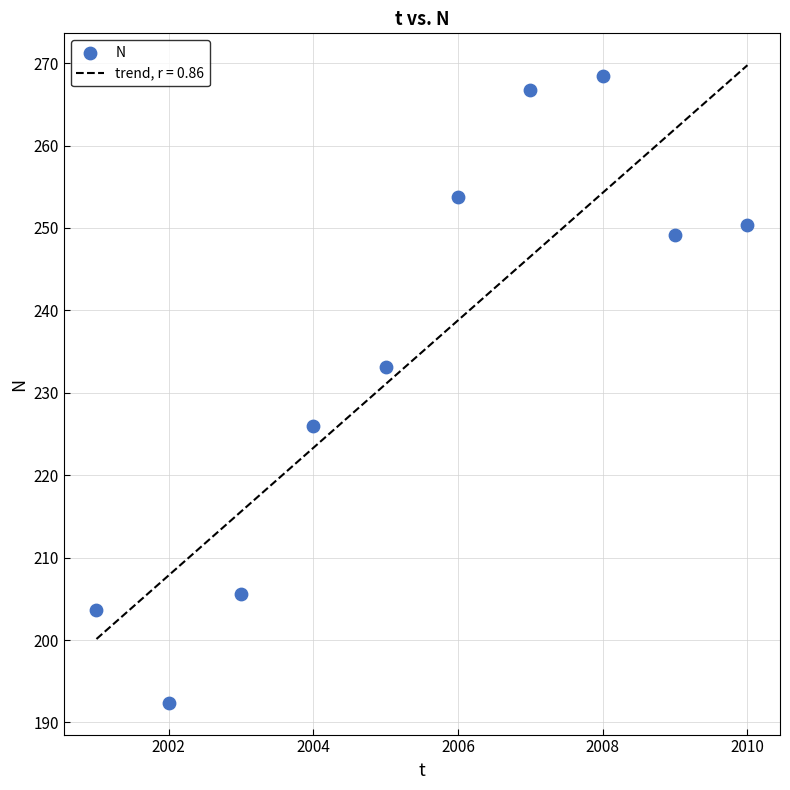

What is the range of X values (max minus min)?

9.0